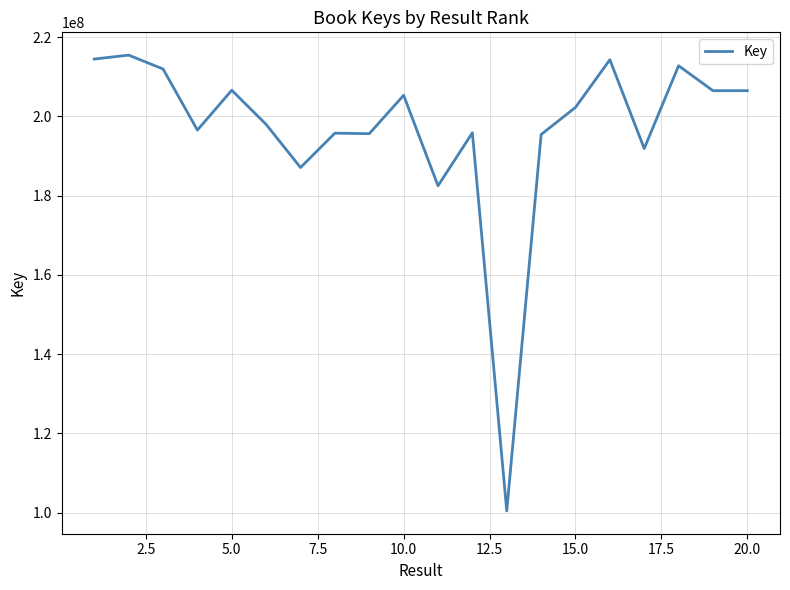

What is the greatest value displayed?

215474769